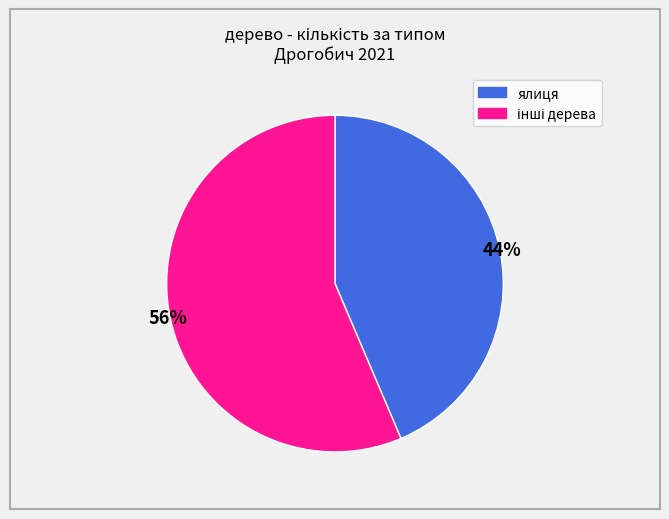

To the nearest percent, what is the average slice percentage?

50%